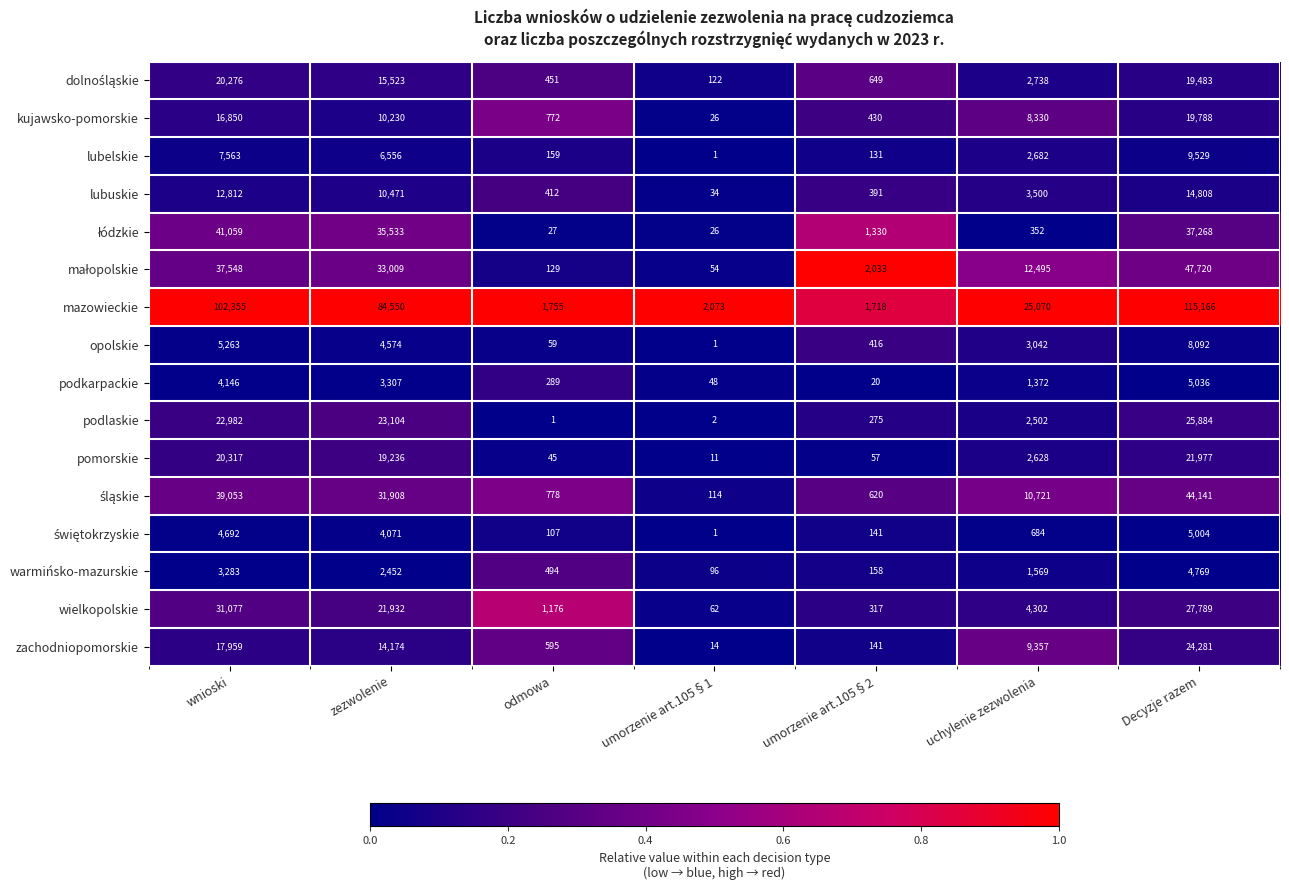

What is the difference between the highest and lowest values at umorzenie art.105§1?

2072